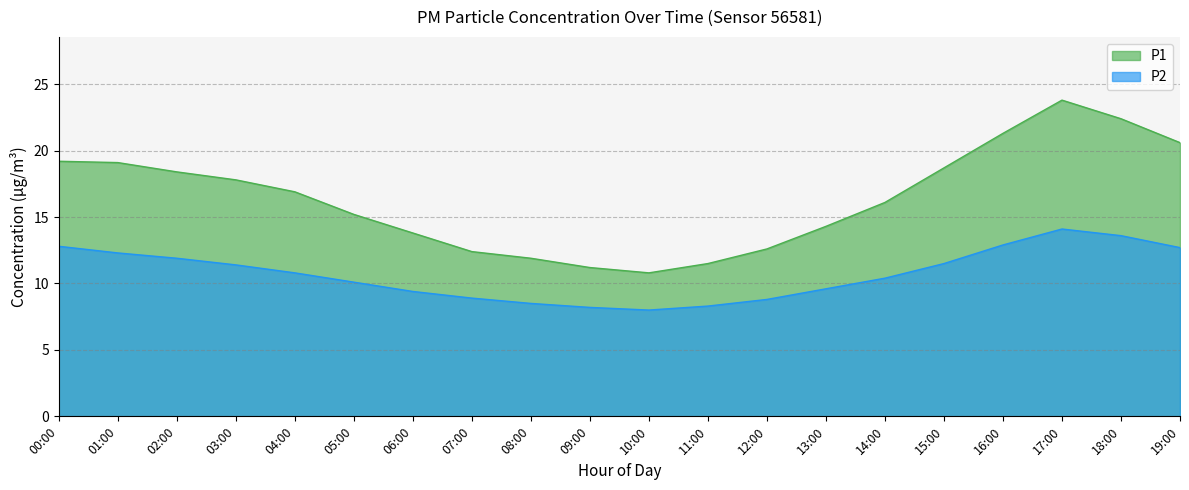

What is the approximate value of P1 at 06:00?

13.8